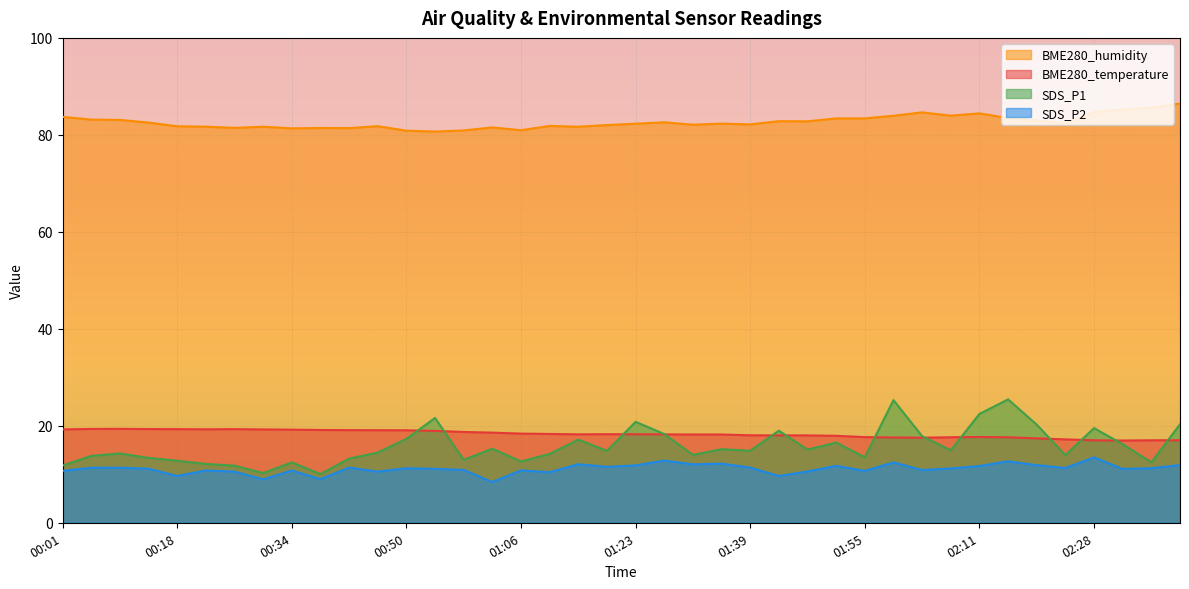

True or false: BME280_humidity has more than 1 points higher than both neighbors.

True